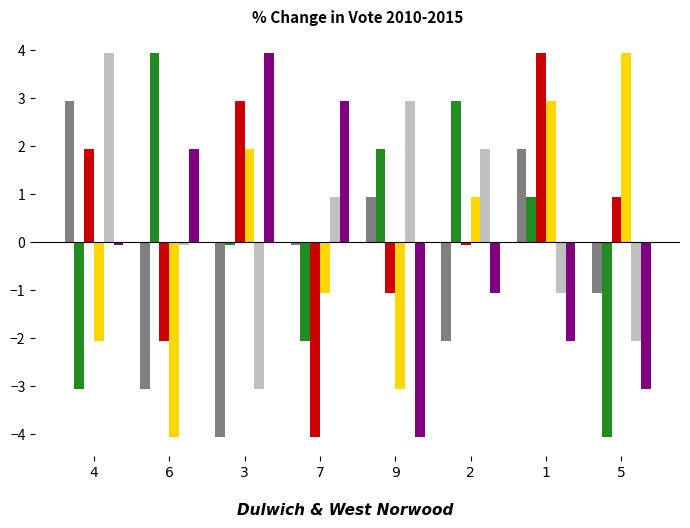

What is the smallest value displayed?

-4.1